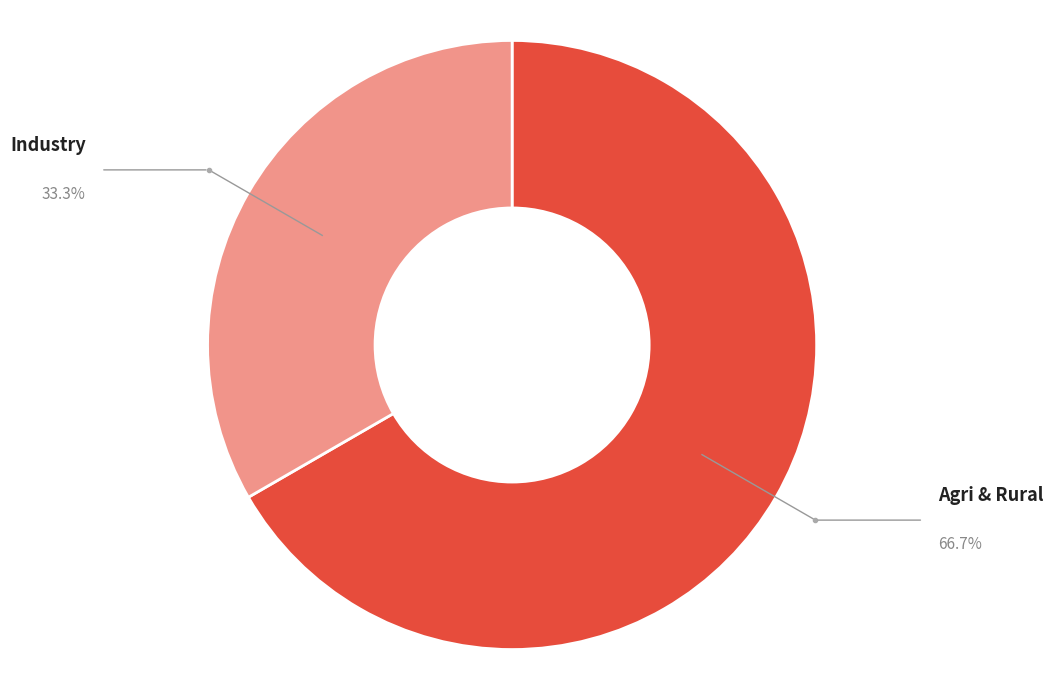

Is there a majority slice in this chart?

Yes